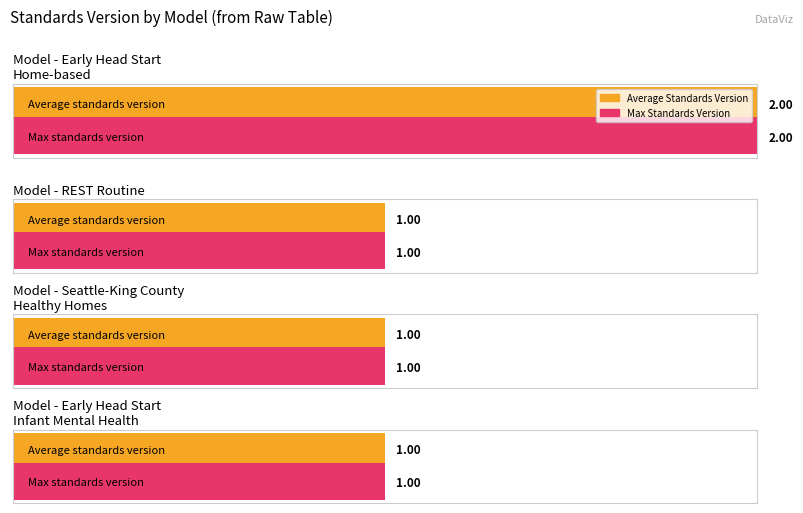

The value of Count at REST Routine is 10. True or false?

False